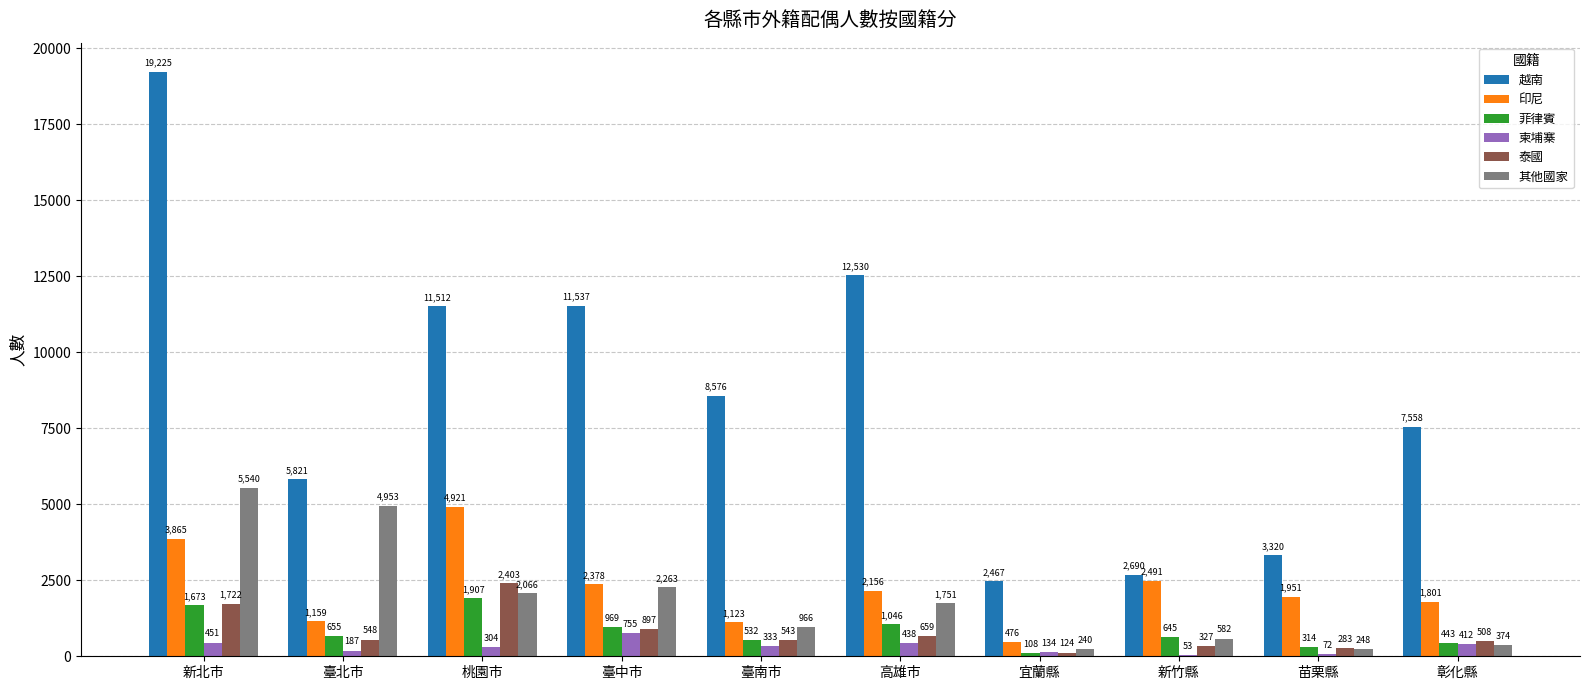

Count the number of categories in the chart.

10